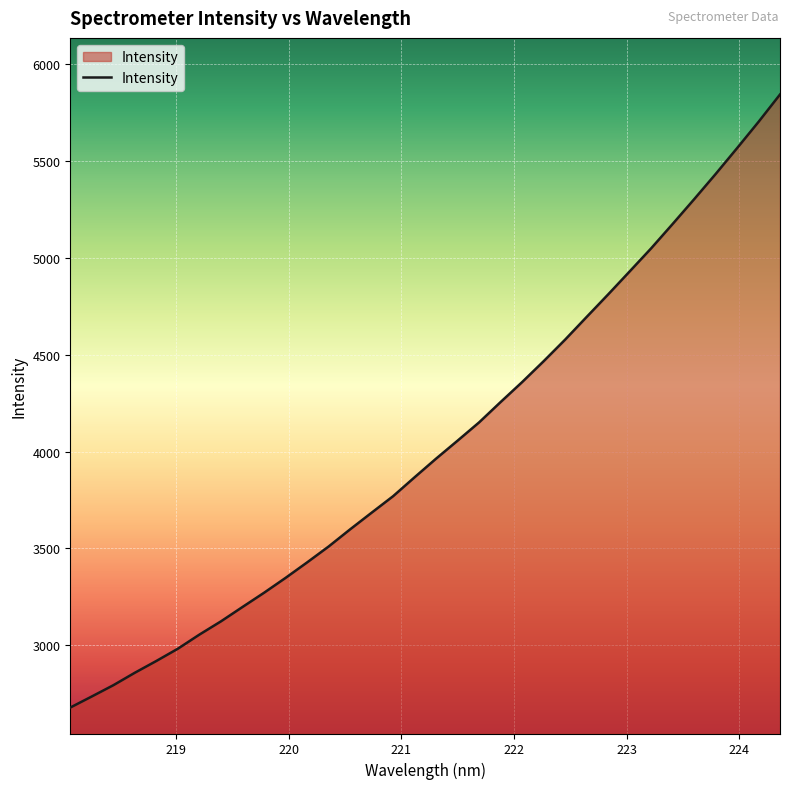

What is the greatest value displayed?

5843.1